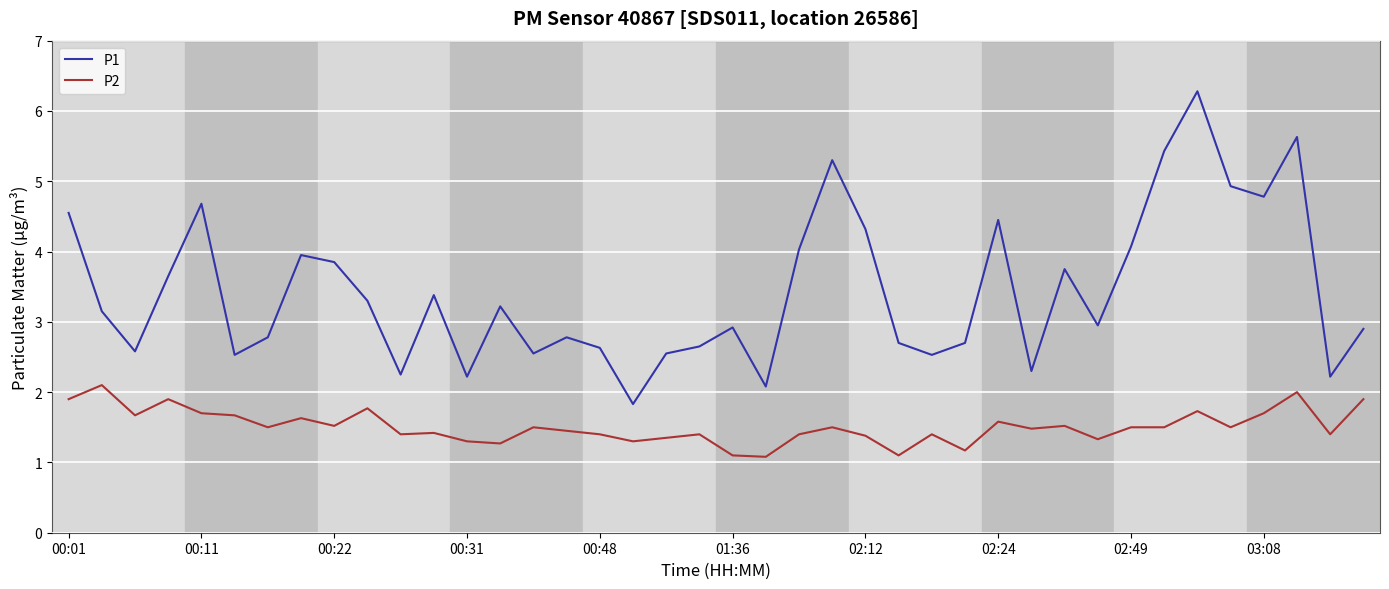

True or false: P1 and P2 cross at least once.

False